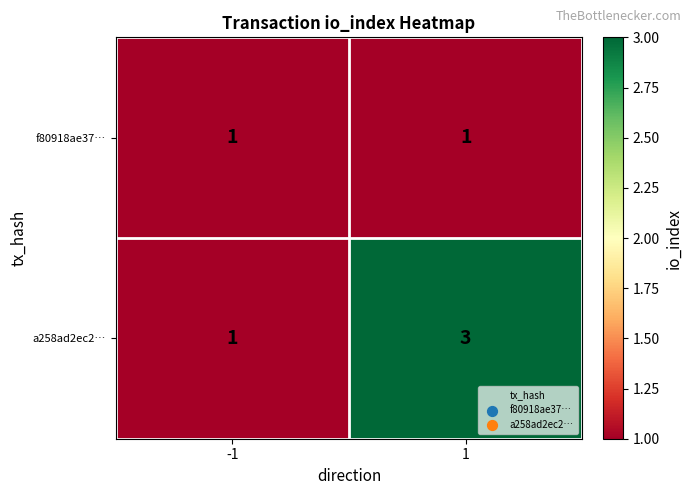

Which series has the widest spread of values?

a258ad2ec2…